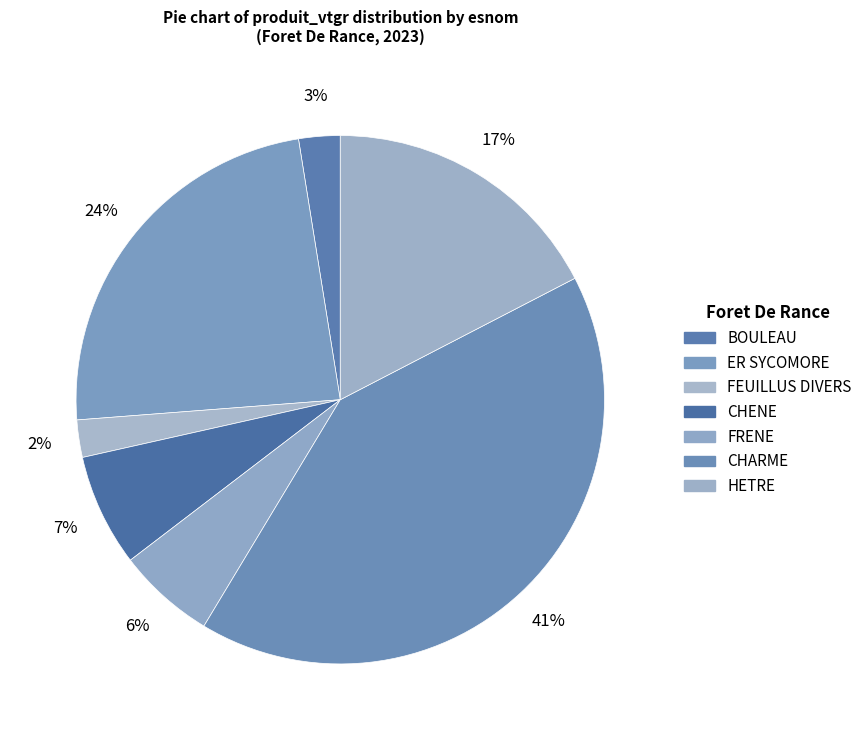

Rank the categories by value from lowest to highest.

FEUILLUS DIVERS, BOULEAU, FRENE, CHENE, HETRE, ER SYCOMORE, CHARME